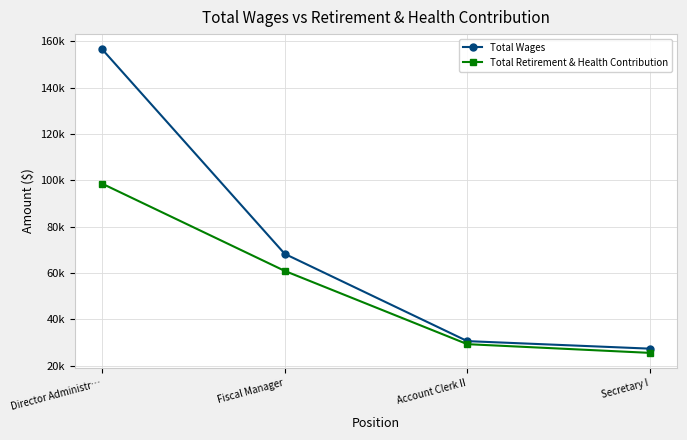

What is the sum of the Total Retirement & Health Contribution values at Account Clerk II and Secretary I?

54964